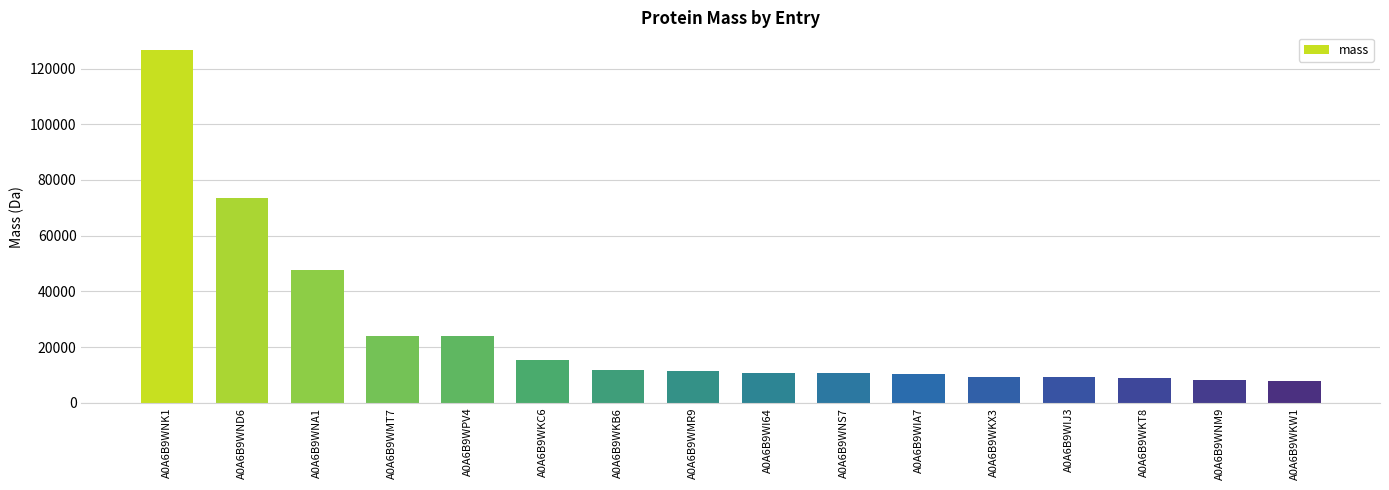

What is the label of the 12th bar from the left?

A0A6B9WKX3